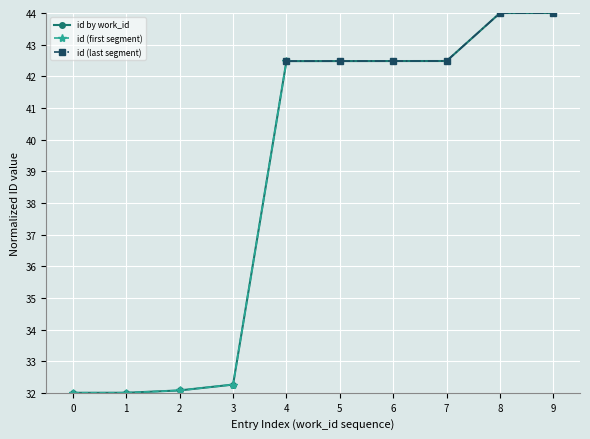

Reading left to right, list all the values displayed in this chart.

32.0	32.0	32.1	32.3	42.5	42.5	42.5	42.5	44.0	44.0